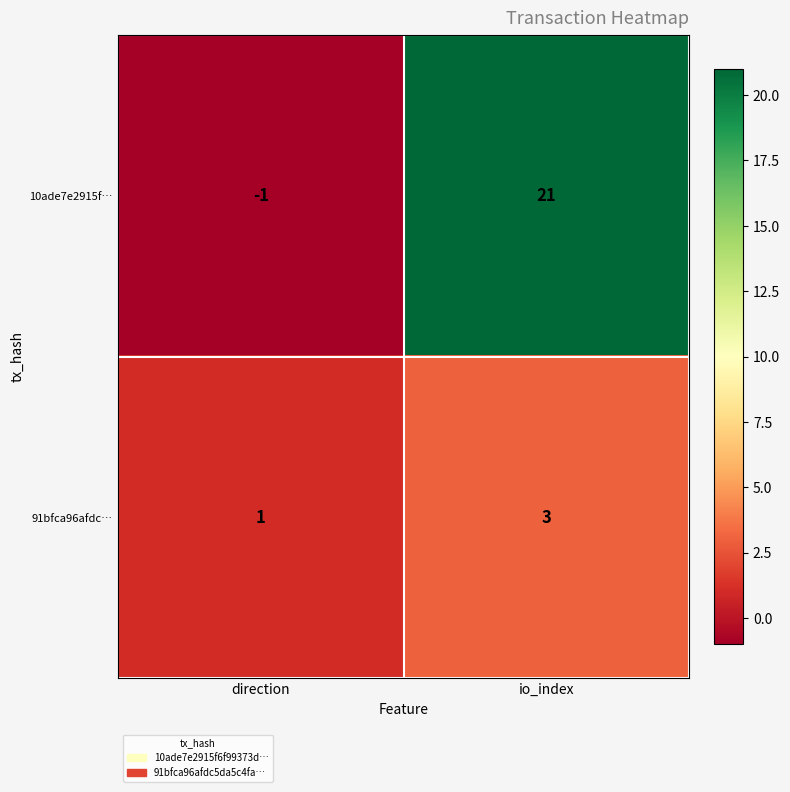

Which category has the lowest value across all series?

direction